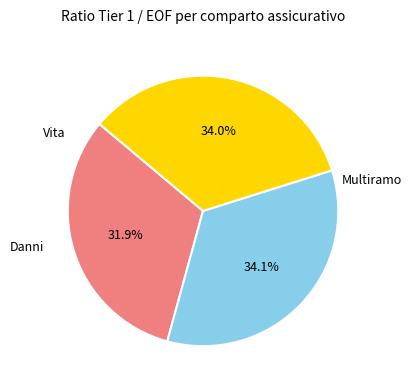

Is there a majority slice in this chart?

No